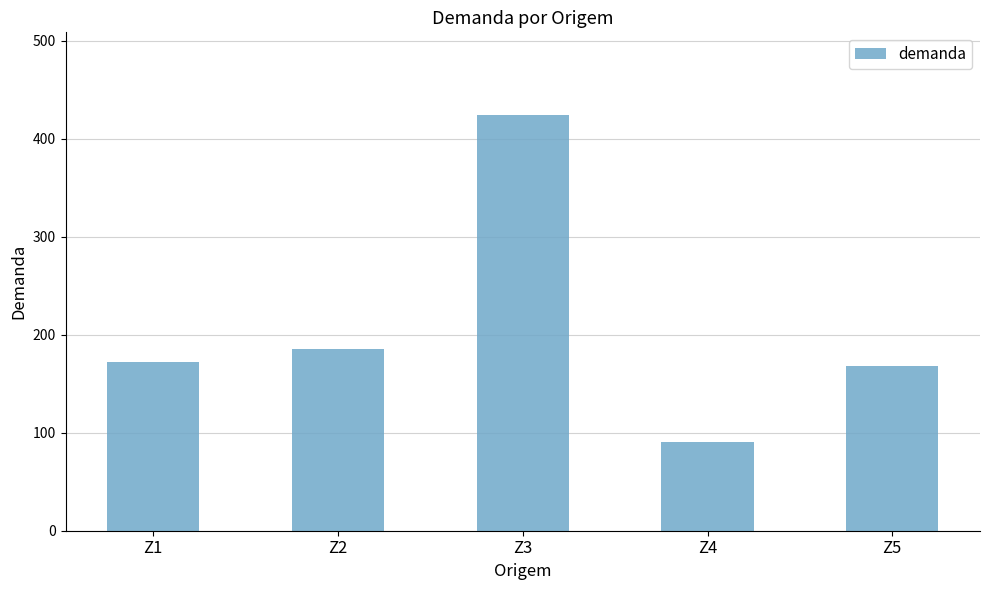

How many distinct data groups are displayed?

1